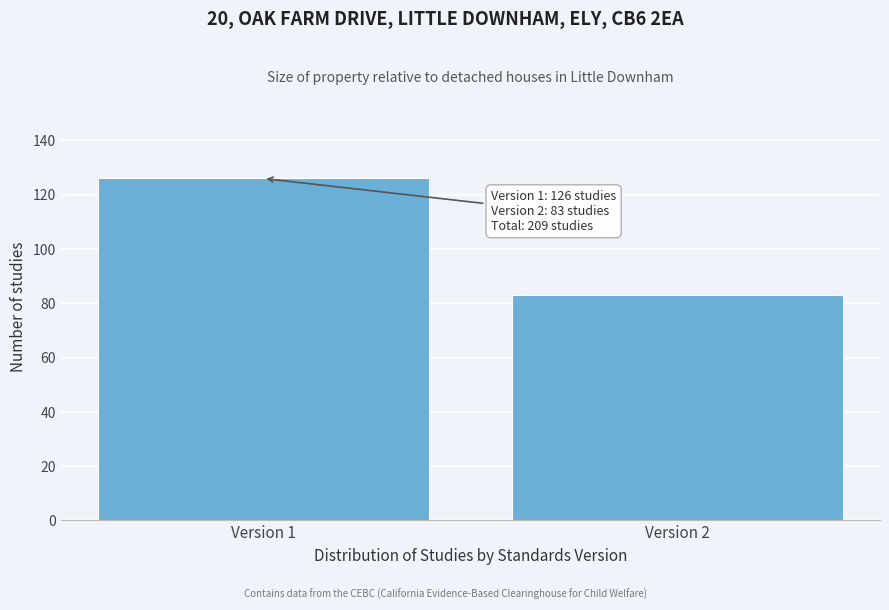

Reading left to right, list all the values displayed in this chart.

Version 1=126	Version 2=83